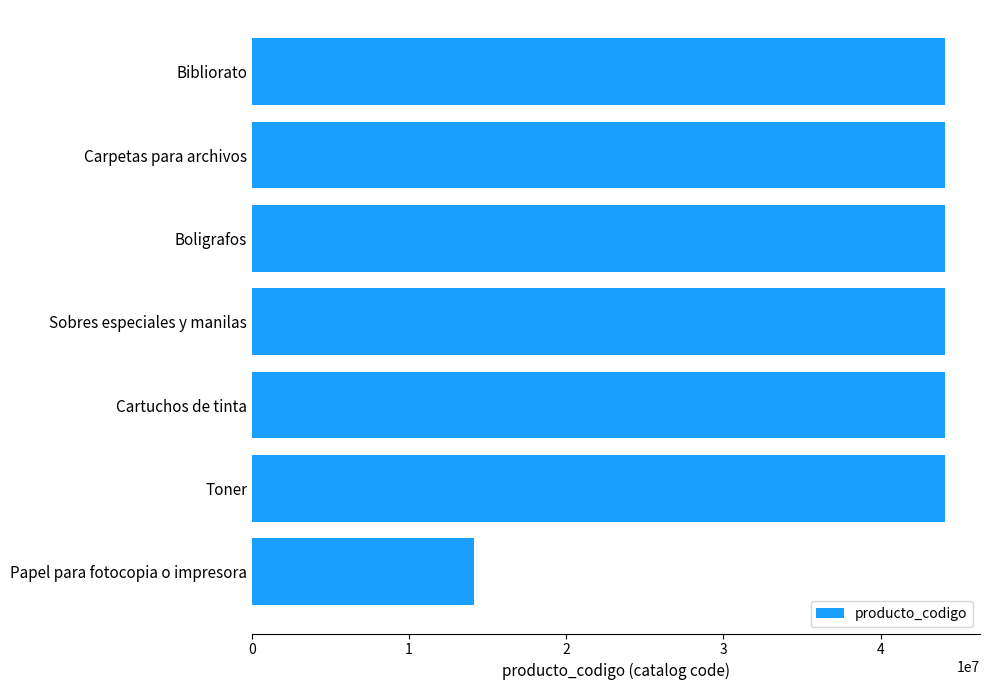

What is the sum of all values?

278804950